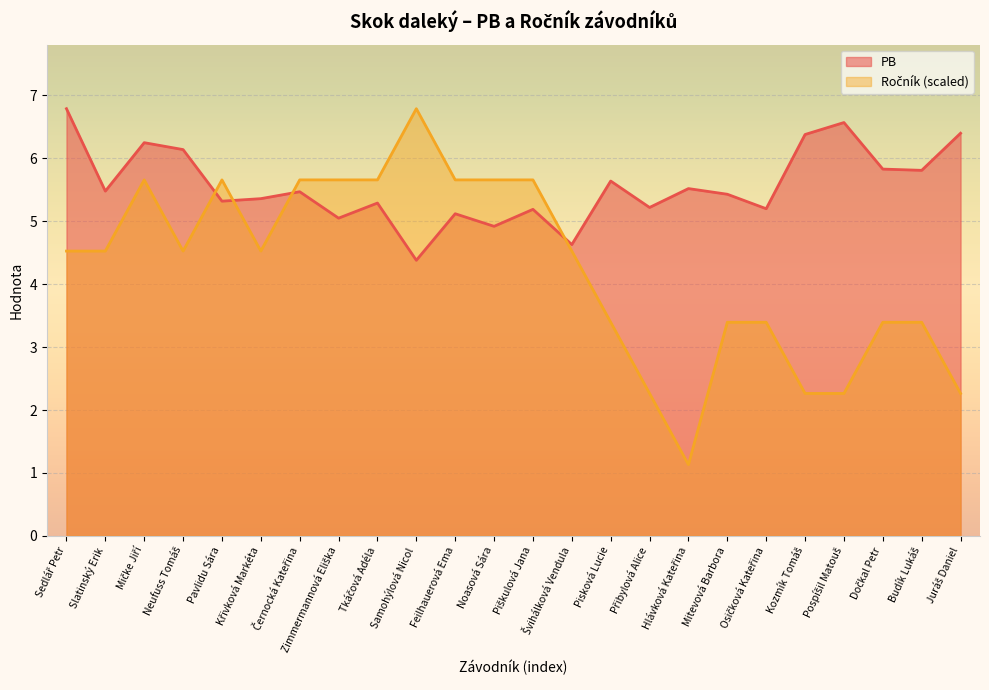

What is the average value of the PB series?

5.6